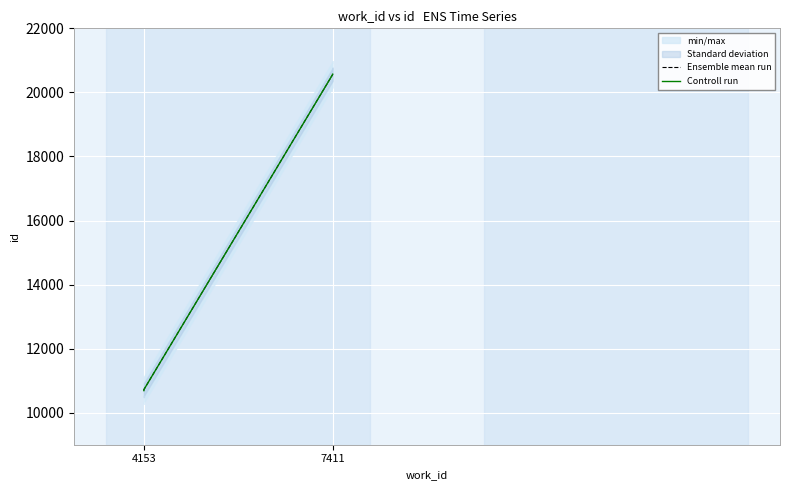

What are all the series names shown in the legend?

Ensemble mean run, Controll run